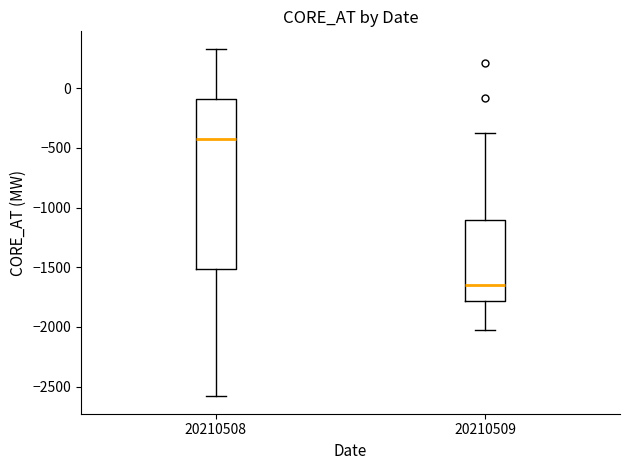

Where is the lower edge of the box at x = 20210509 on the y-axis? The values are not printed on the chart, so give them approximately, as read against the axis.

-1800